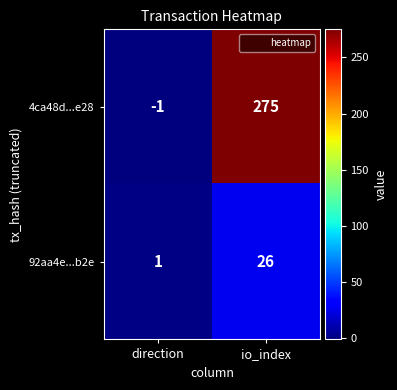

Count the number of categories in the chart.

2